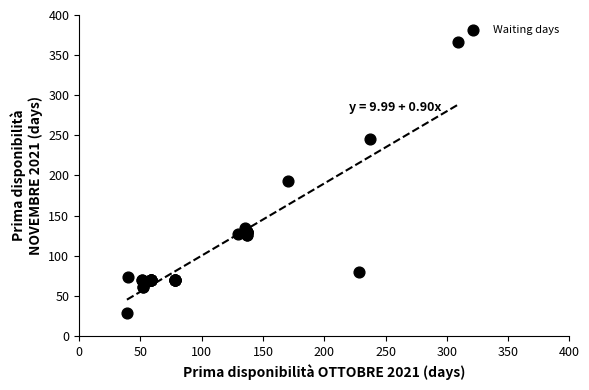

What Y value in the scatter plot is closest to 197?

193